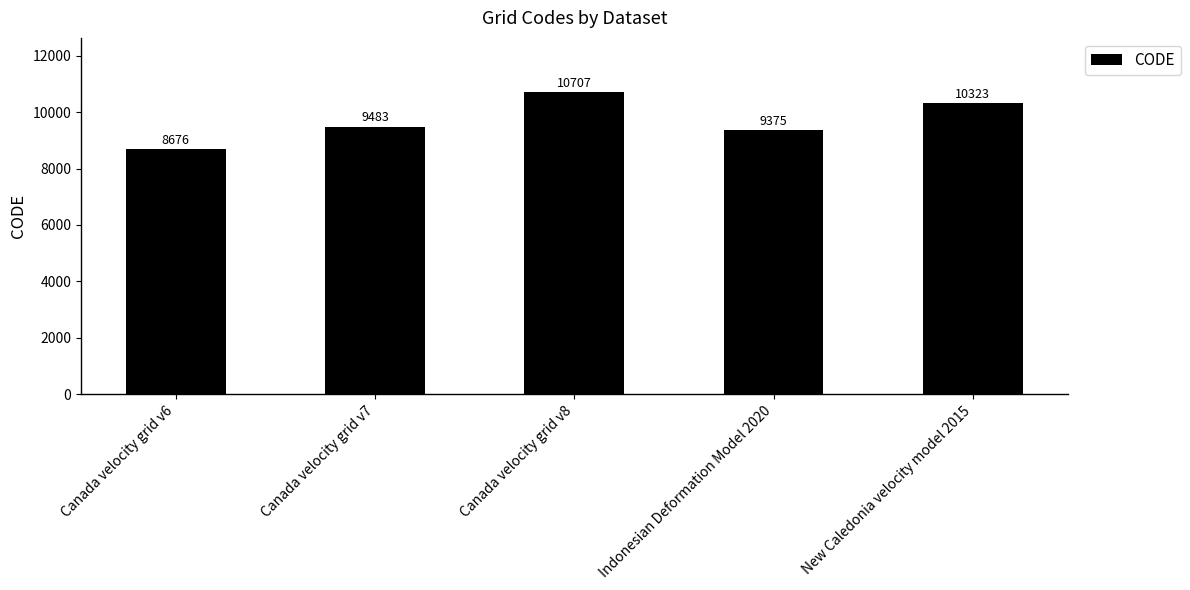

What position from the left is Canada velocity grid v6?

1